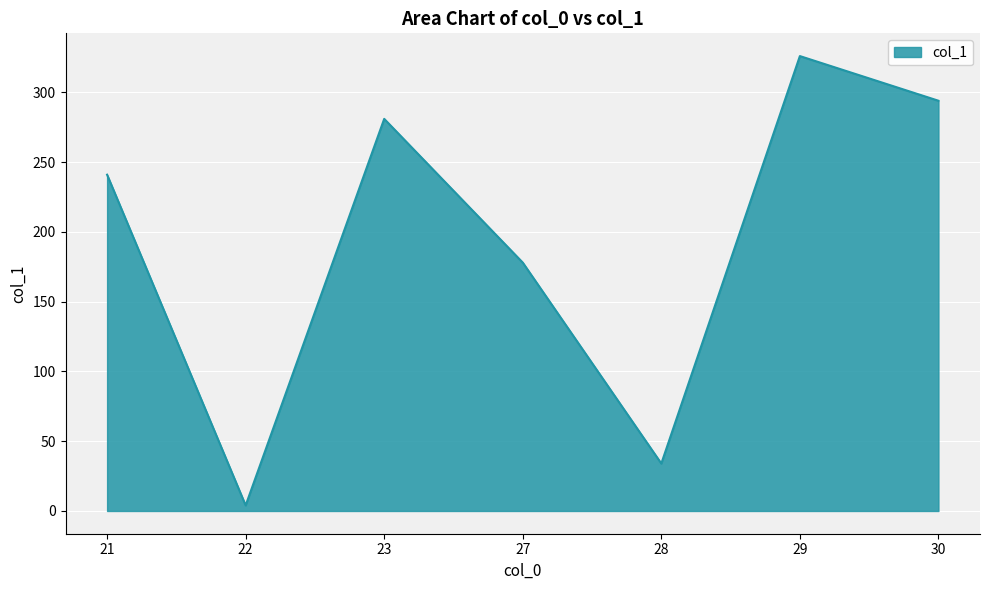

Count the number of categories in the chart.

7